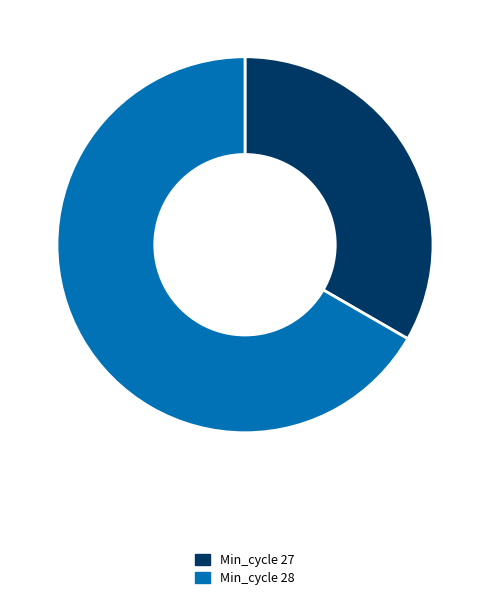

How many segments does this pie chart have?

2